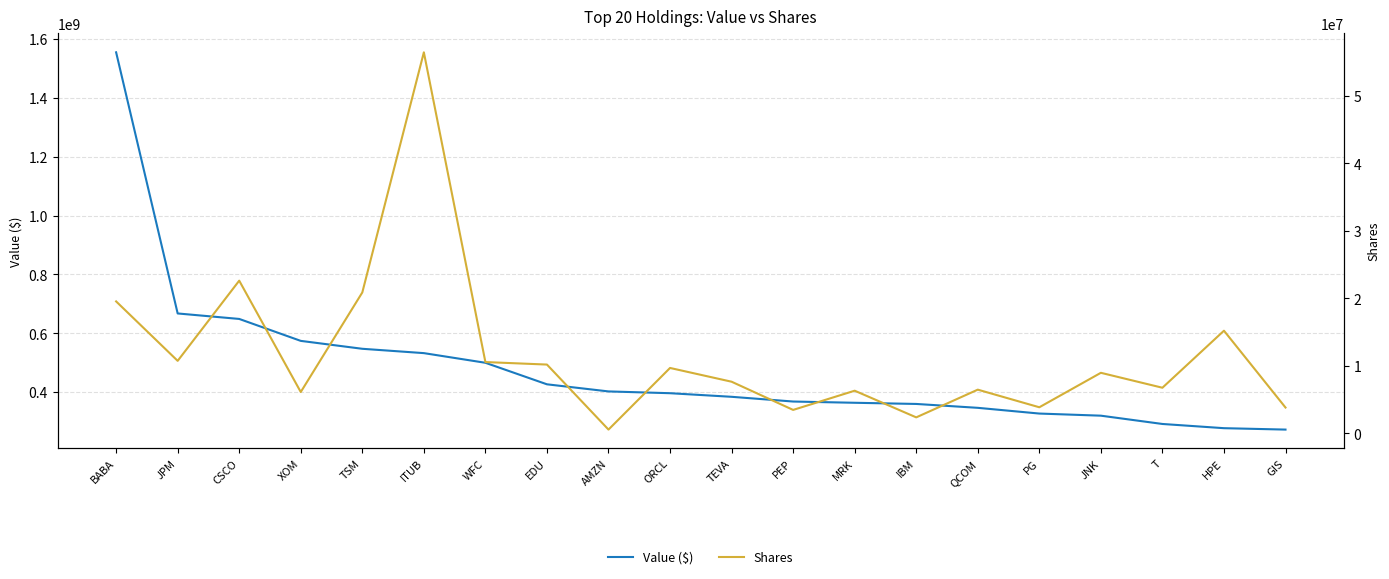

The Shares series shows 1713105 at GIS. True or false?

False